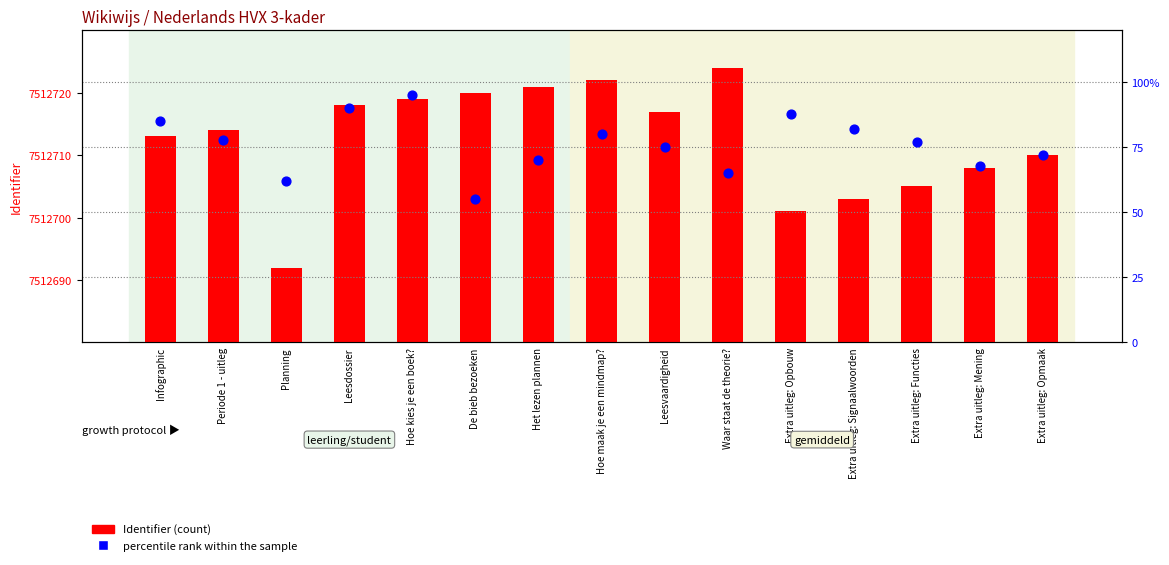

Which series reaches the minimum Y coordinate?

percentile rank within the sample